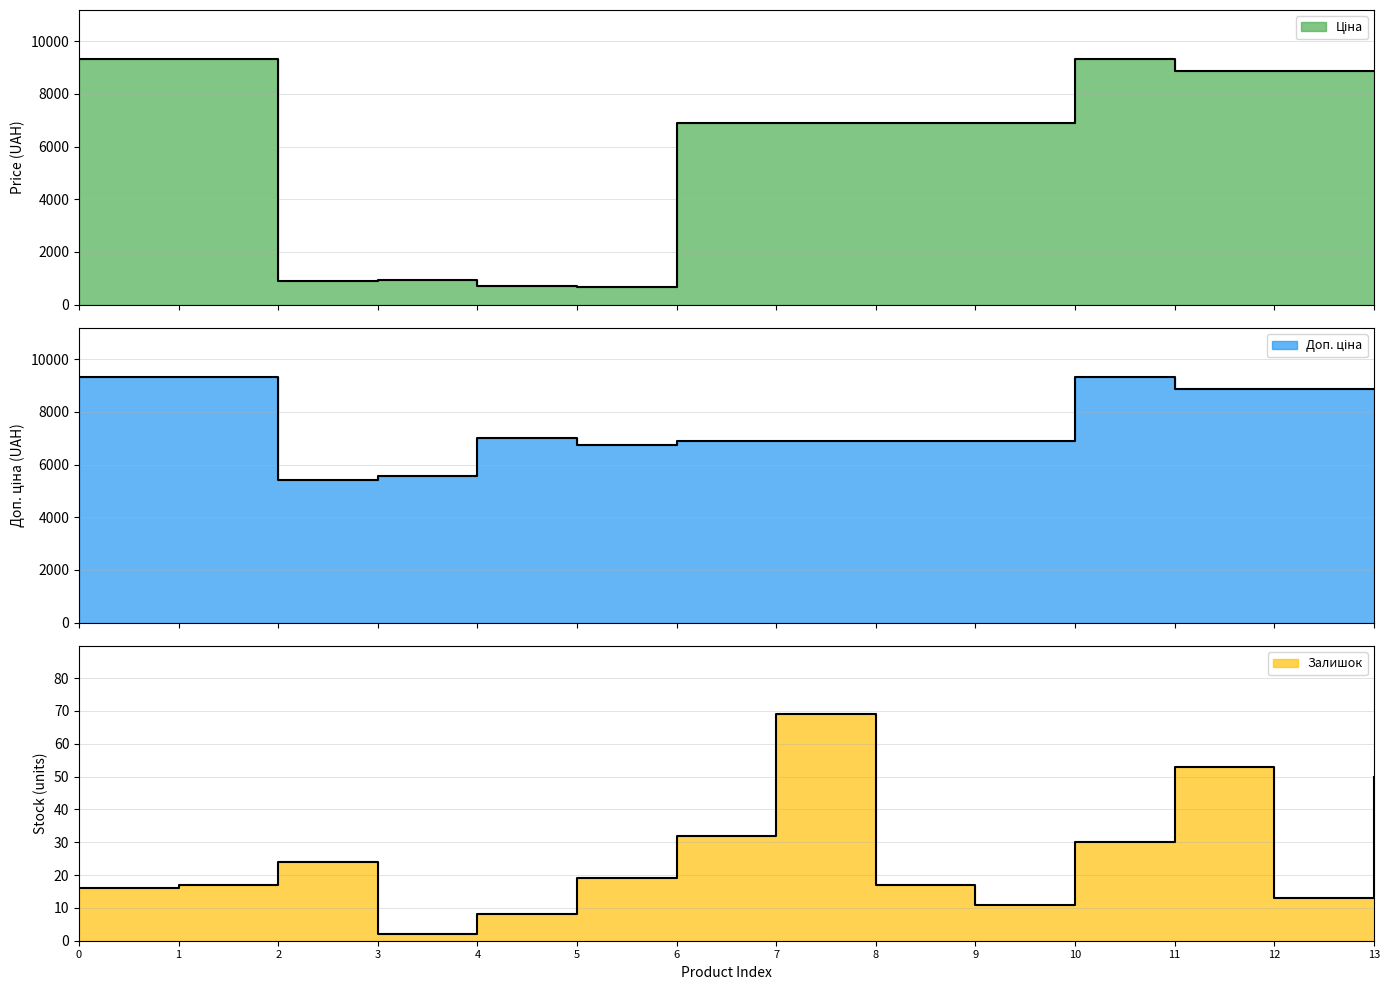

How many values in the Доп. ціна series are below 7004?

7